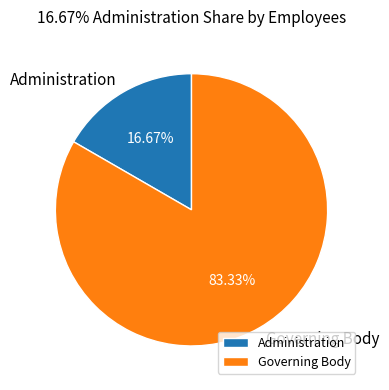

What portion of the pie excludes Administration?

83.3%